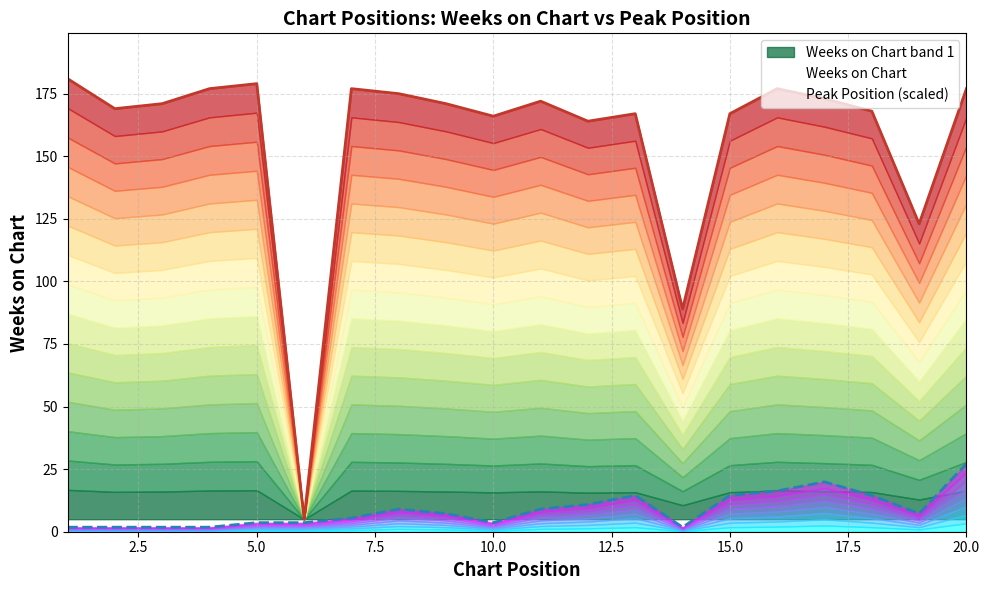

How many lines are shown in the chart?

2